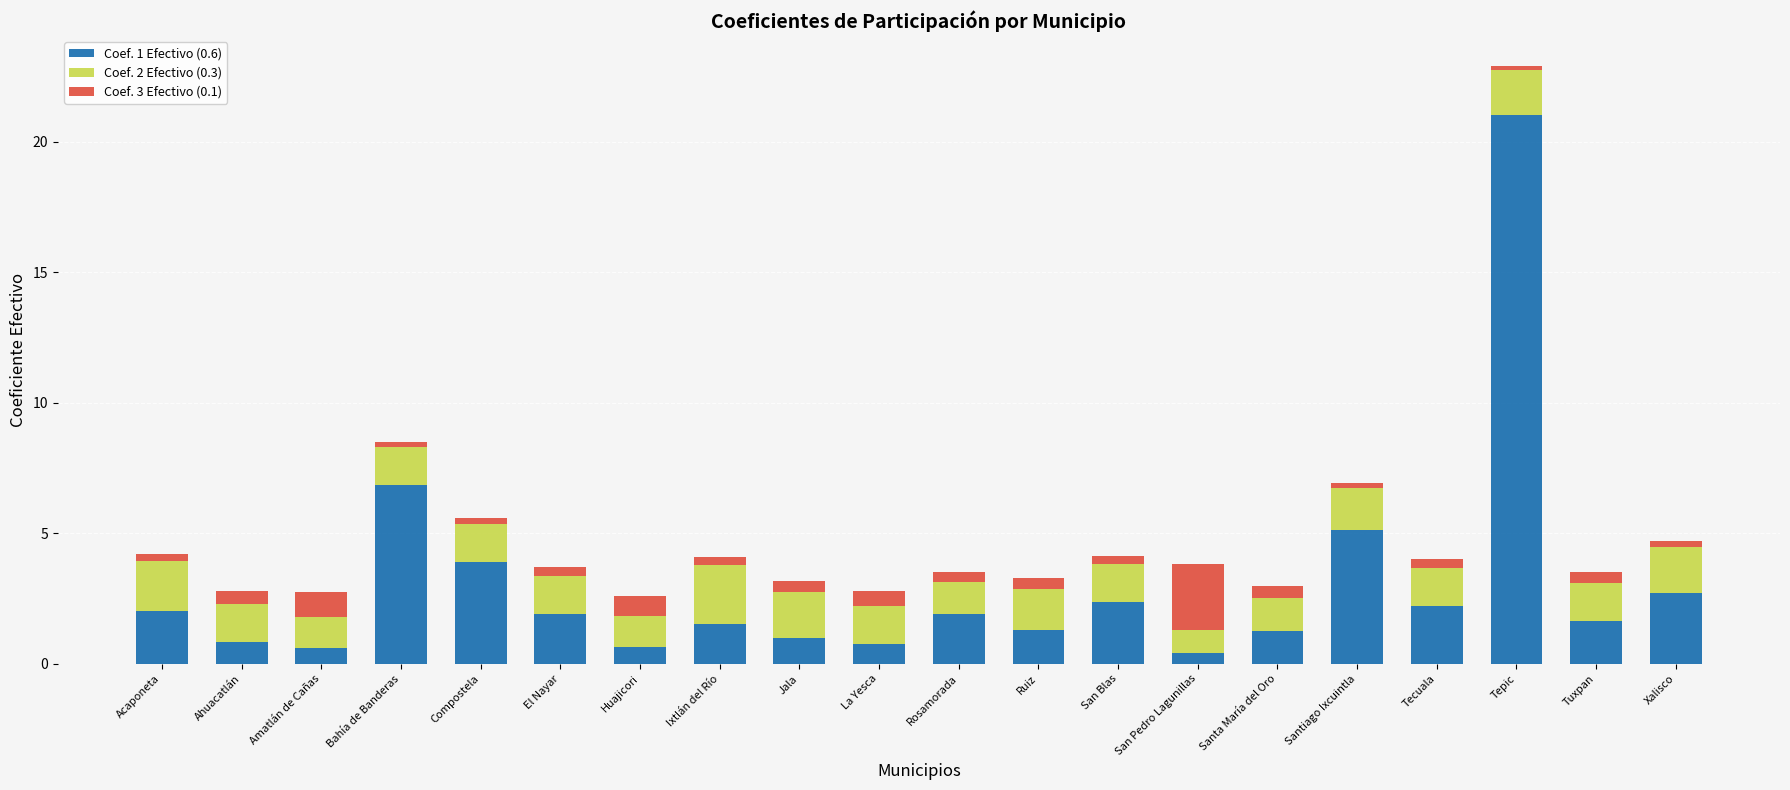

What is the difference between the maximum and minimum values in the Coef. 1 Efectivo (0.6) series?

20.6